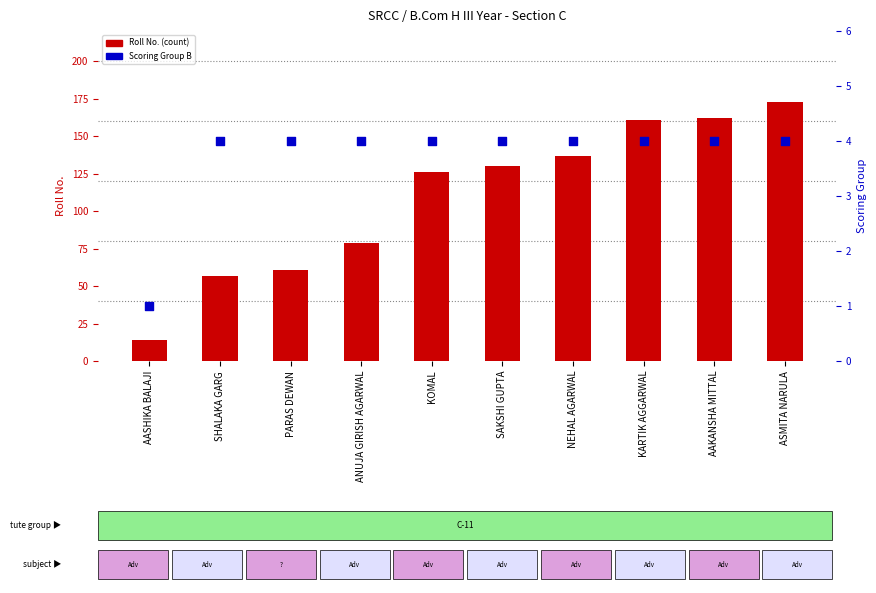

At how many categories does at least one series exceed 113?

6